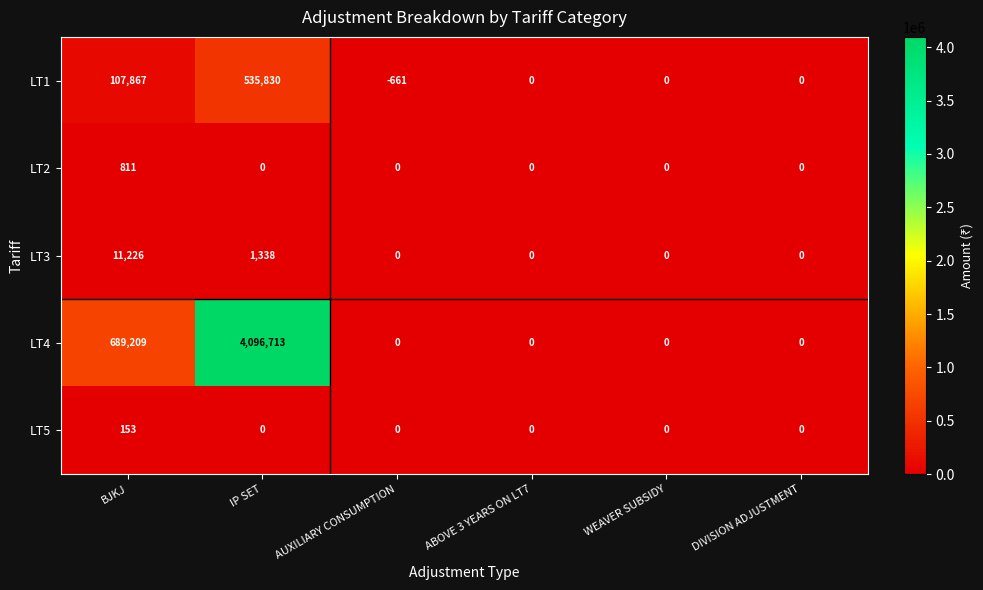

Reading right to left, transcribe all the data shown in this chart.

LT1: 0	0	0	-661	535830	107867
LT2: 0	0	0	0	0	811
LT3: 0	0	0	0	1338	11226
LT4: 0	0	0	0	4096713	689209
LT5: 0	0	0	0	0	153